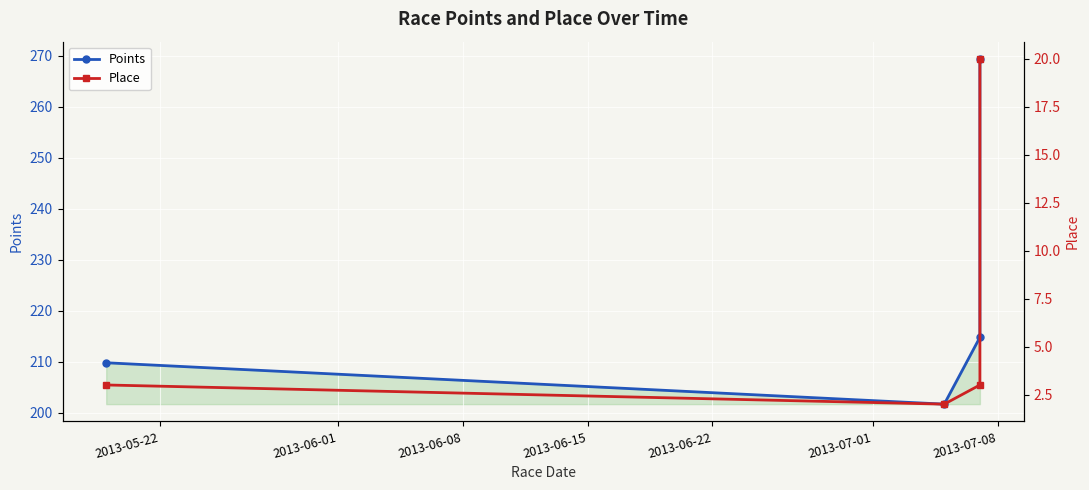

Reading left to right, transcribe all the data shown in this chart.

Points: 209.8	201.7	214.8	269.4
Place: 3.0	2.0	3.0	20.0